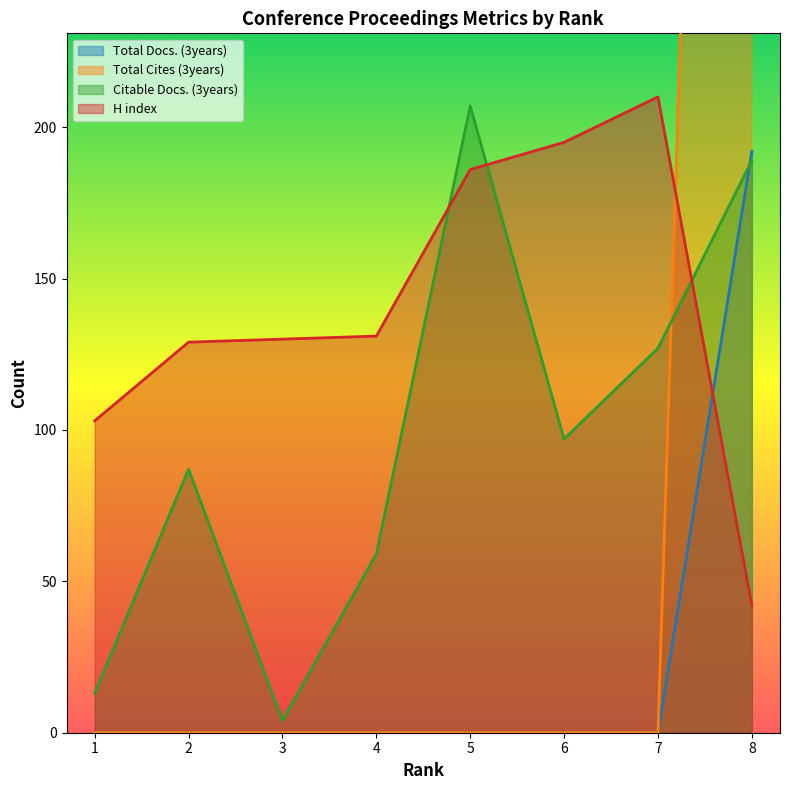

Is the value of Total Cites (3years) at 4 greater than the value of Total Docs. (3years) at 7?

No